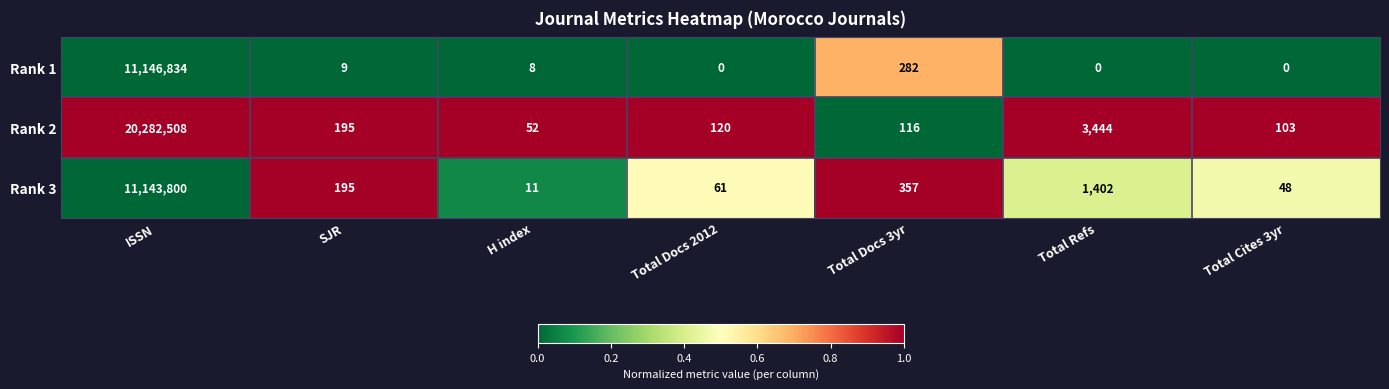

What is the spread (max minus min) of values at H index?

44